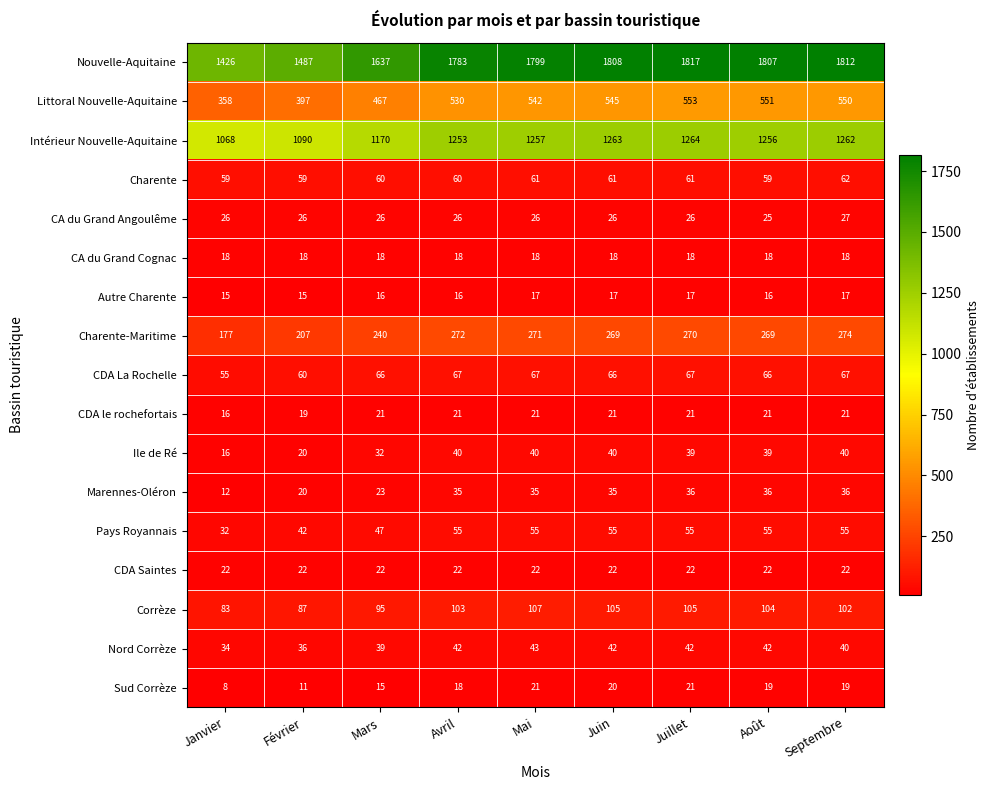

At which label does Intérieur Nouvelle-Aquitaine first exceed 1256?

Mai